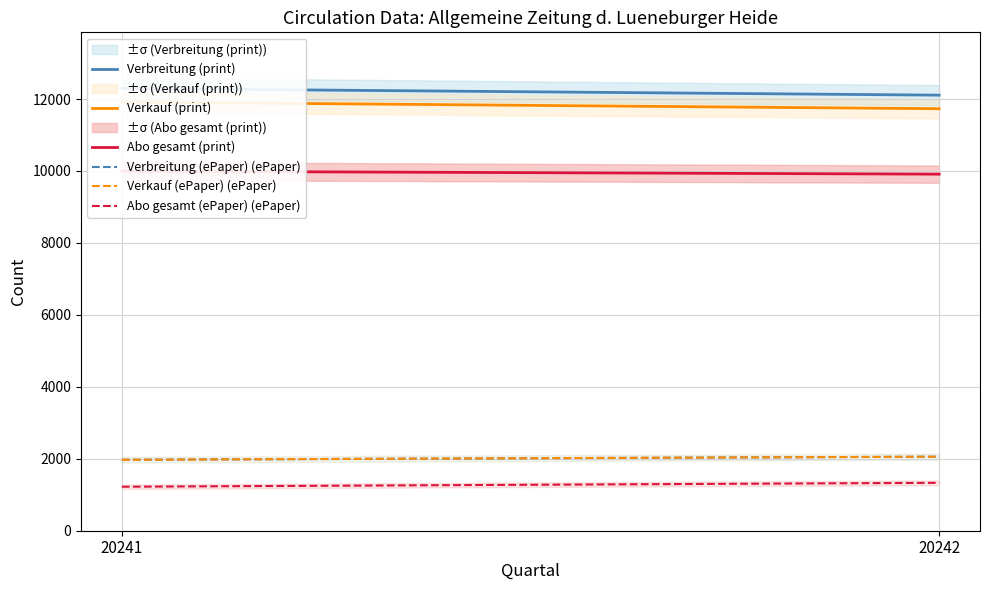

What is the value of the Abo gesamt (ePaper) (ePaper) point at the 2nd from the left?

1332